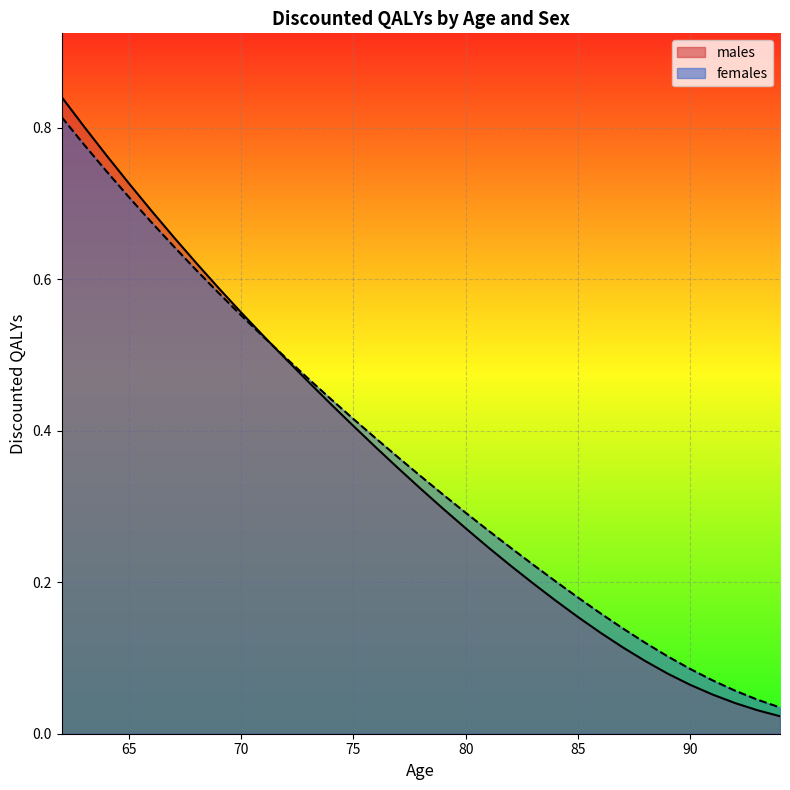

Which series has the largest range (max minus min)?

males